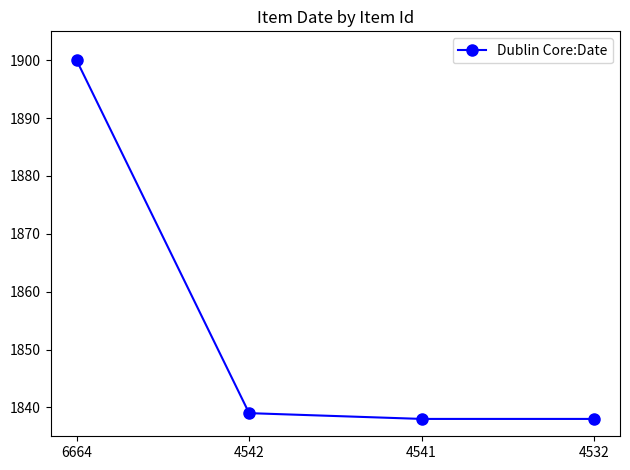

How many distinct data groups are displayed?

1